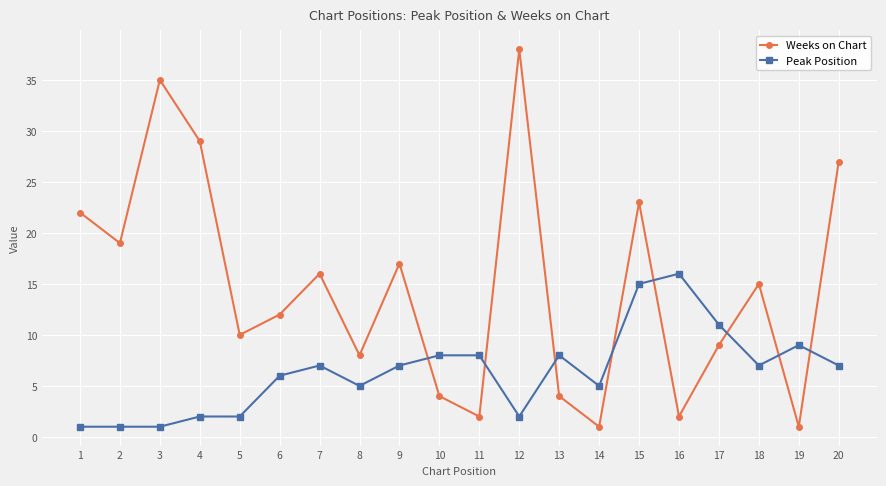

True or false: Weeks on Chart has more than 2 interior local peaks.

True